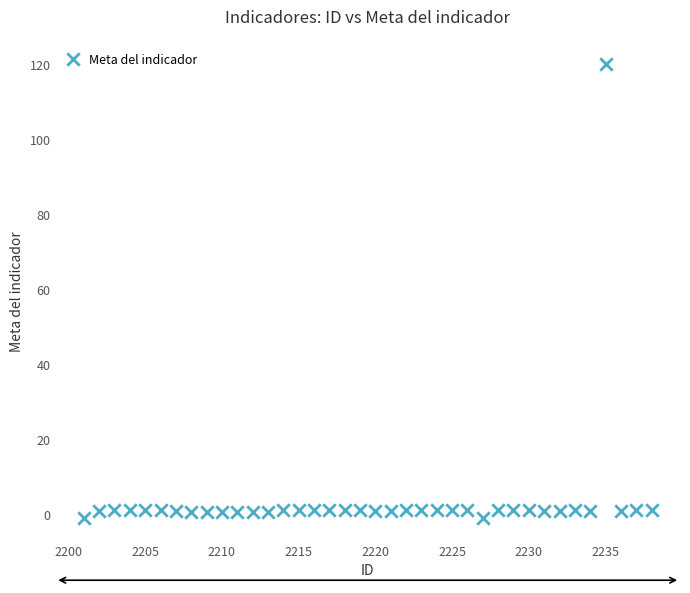

What is the range of X values (max minus min)?

37.0